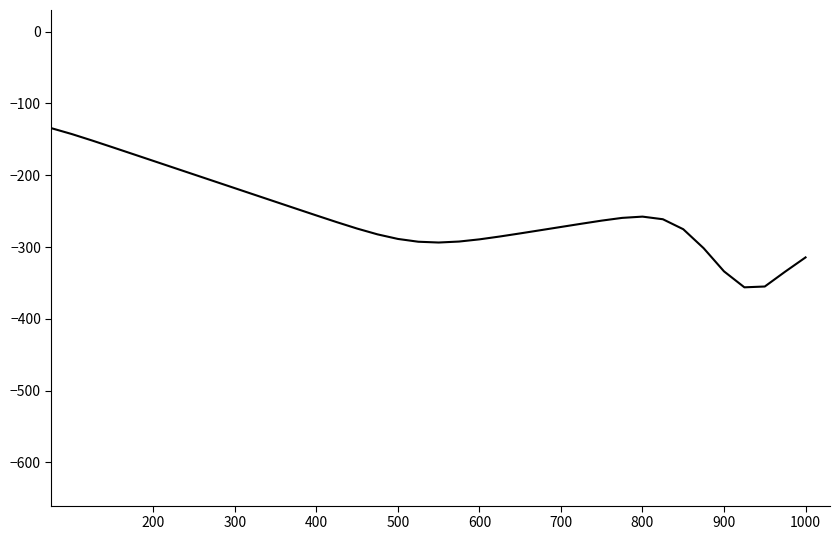

What is the minimum value shown in the chart?

-356.1